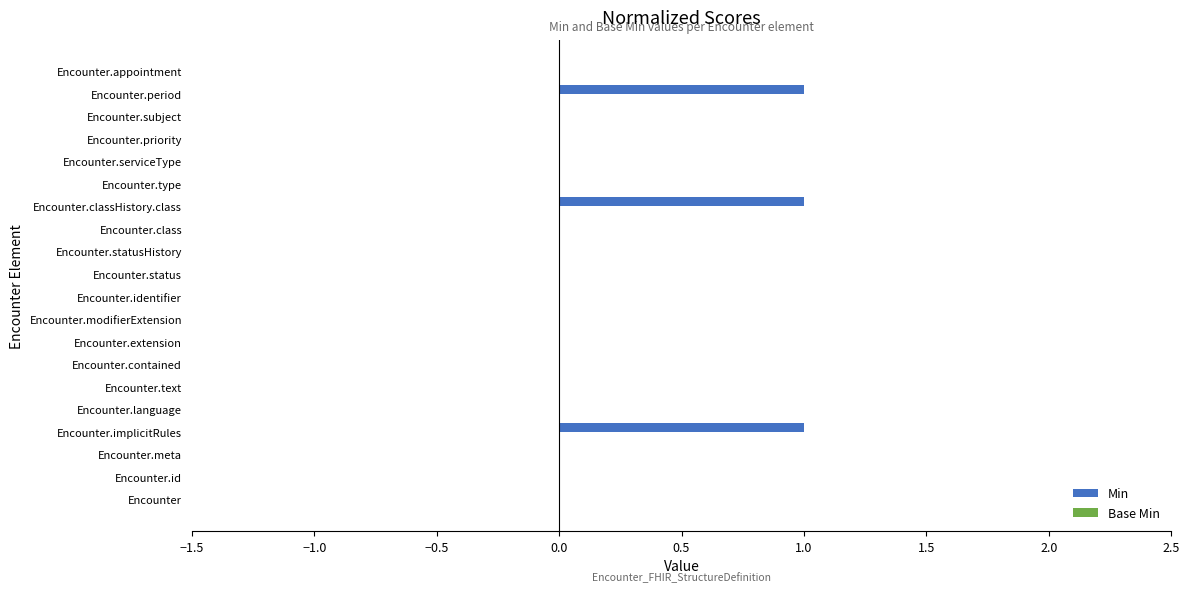

Between Encounter.period and Encounter.identifier, which is larger?

Encounter.period